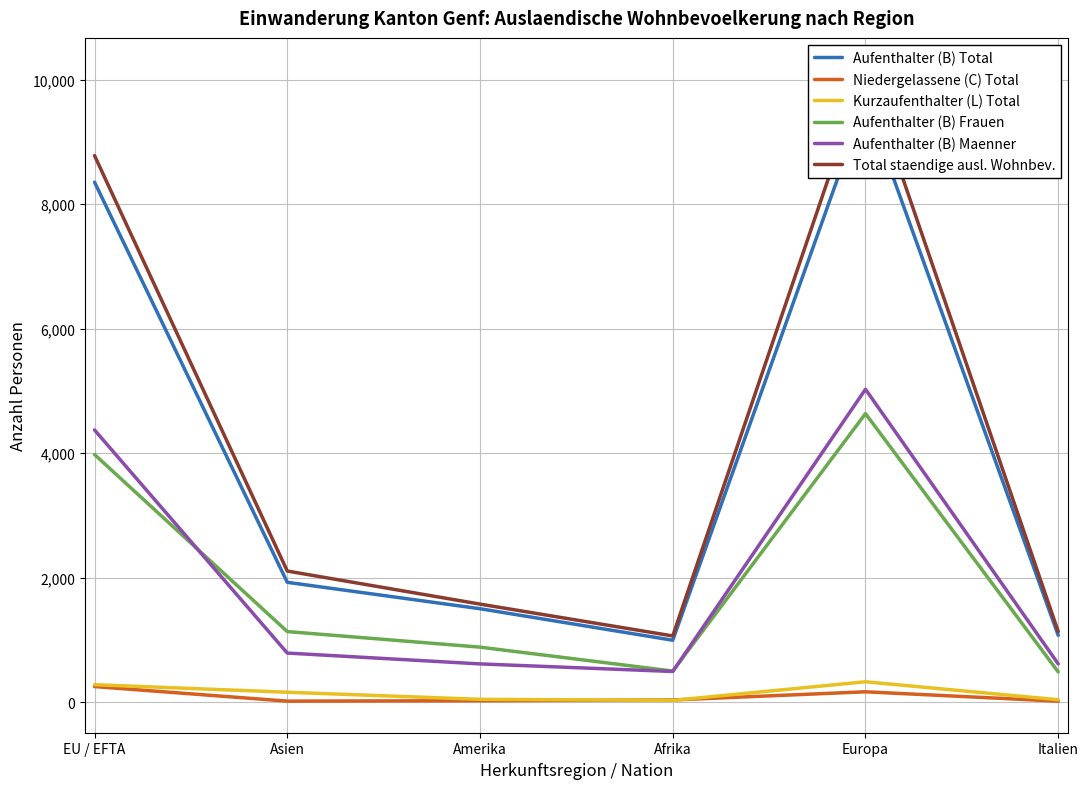

Is it true that Kurzaufenthalter (L) Total equals 41 at Italien?

True